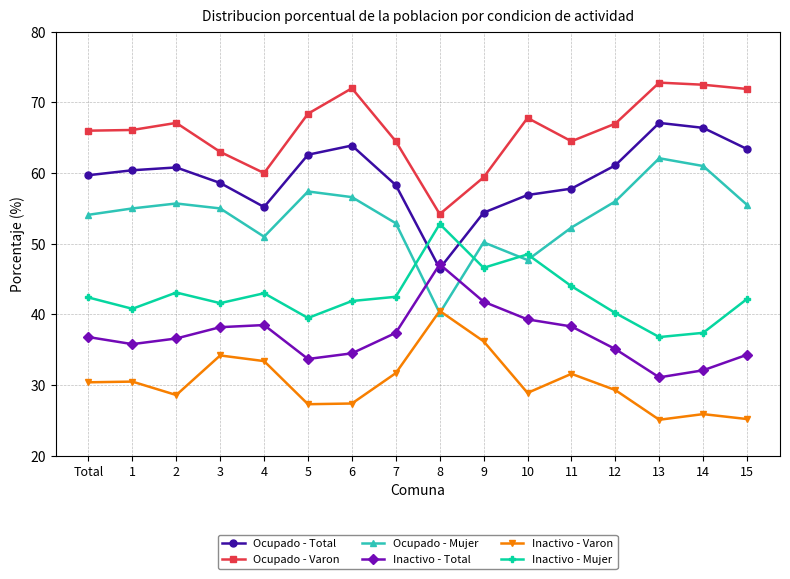

What is the sum of all Inactivo - Mujer values?

683.3